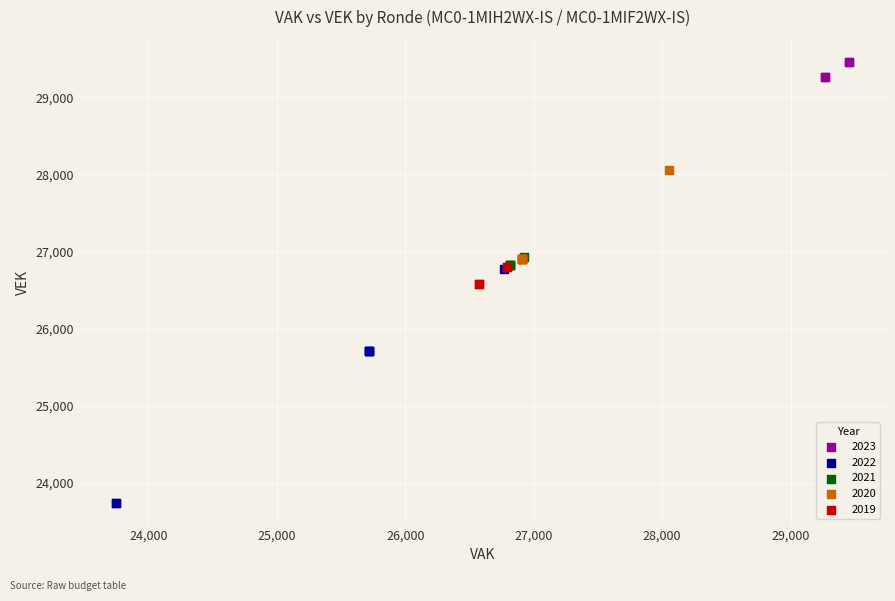

Which series has the widest spread of Y values?

2022